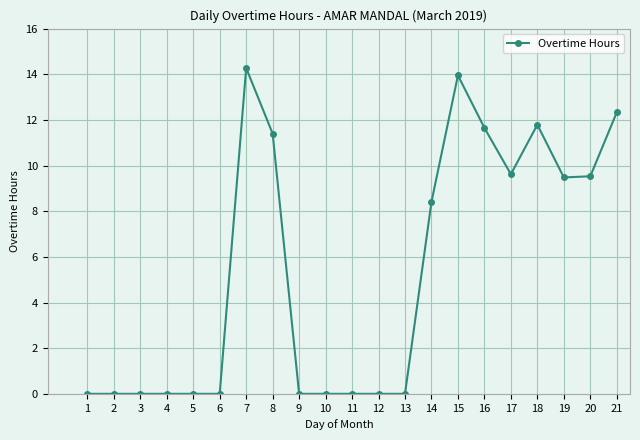

True or false: the data has more than 2 interior local peaks.

True